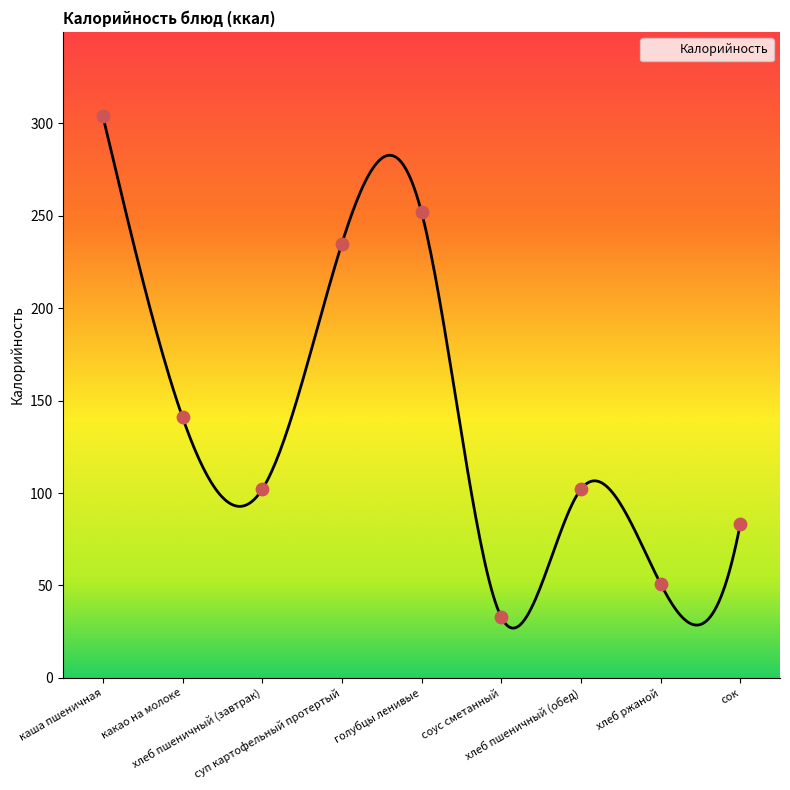

Which has a higher value, сок or соус сметанный?

сок